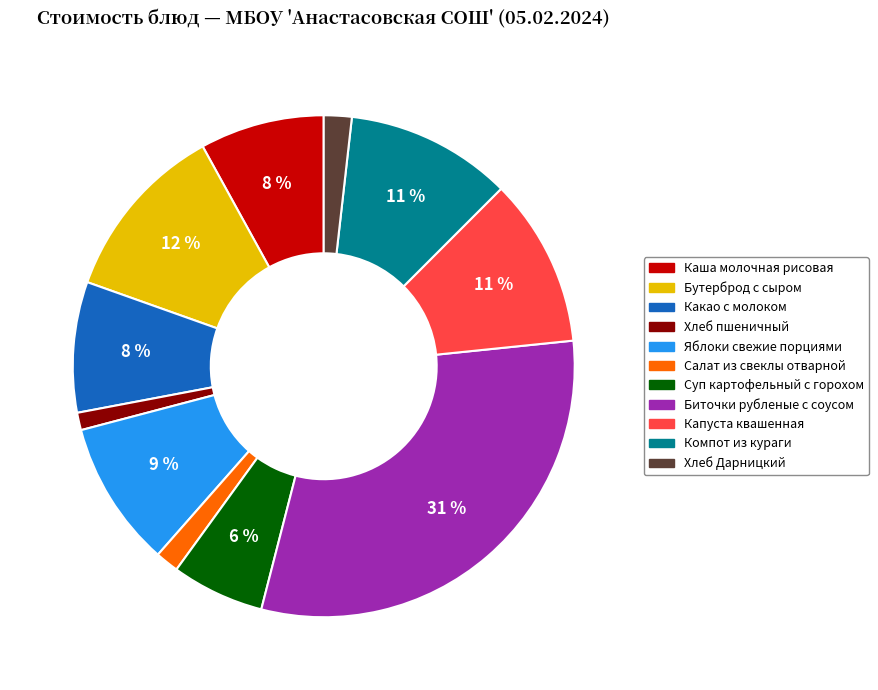

To the nearest percent, what is the difference between the largest and smallest slice percentages?

30%